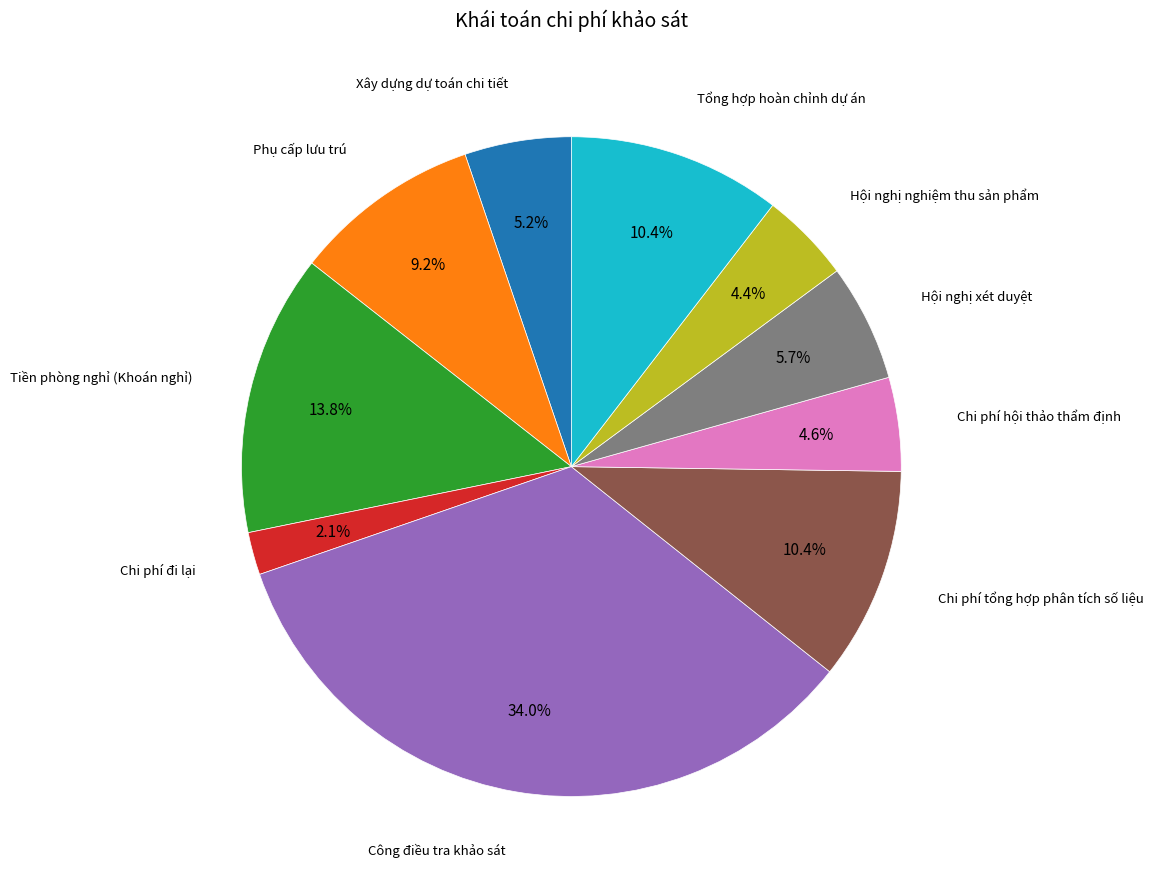

Is there any slice that represents more than half of the pie?

No